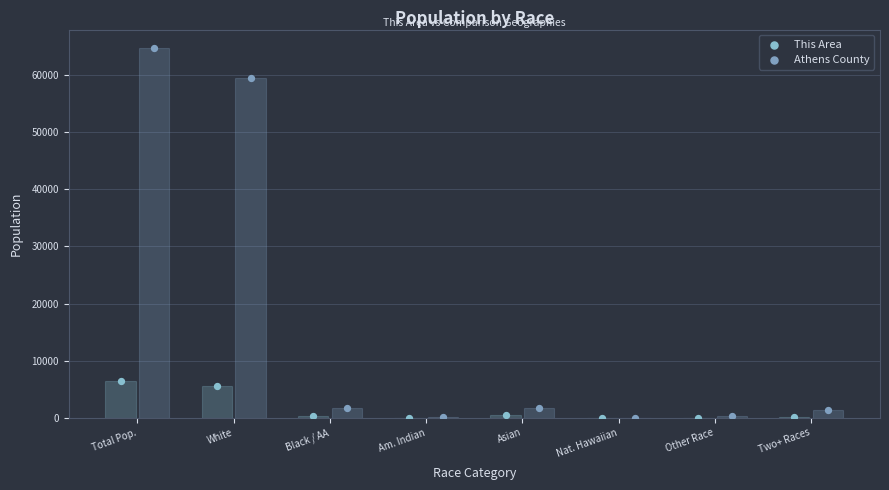

What is the total value across all series at Asian?

2216